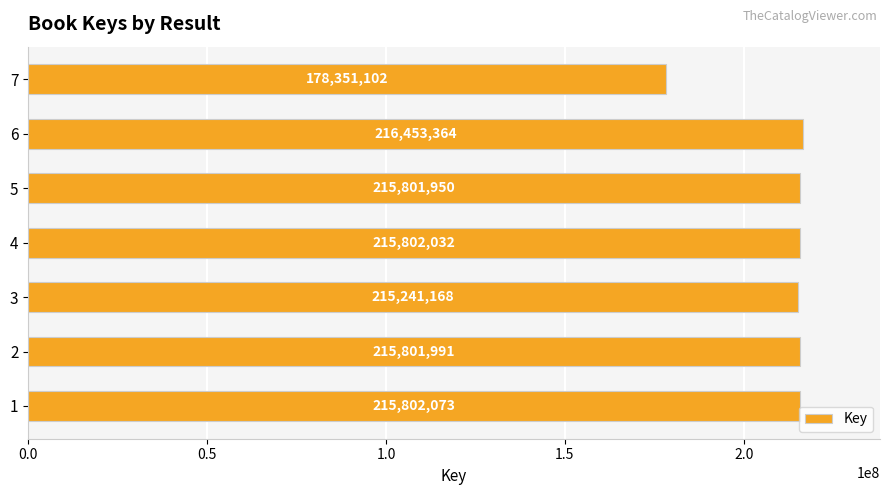

What is the difference between the maximum and second lowest values?

1212196